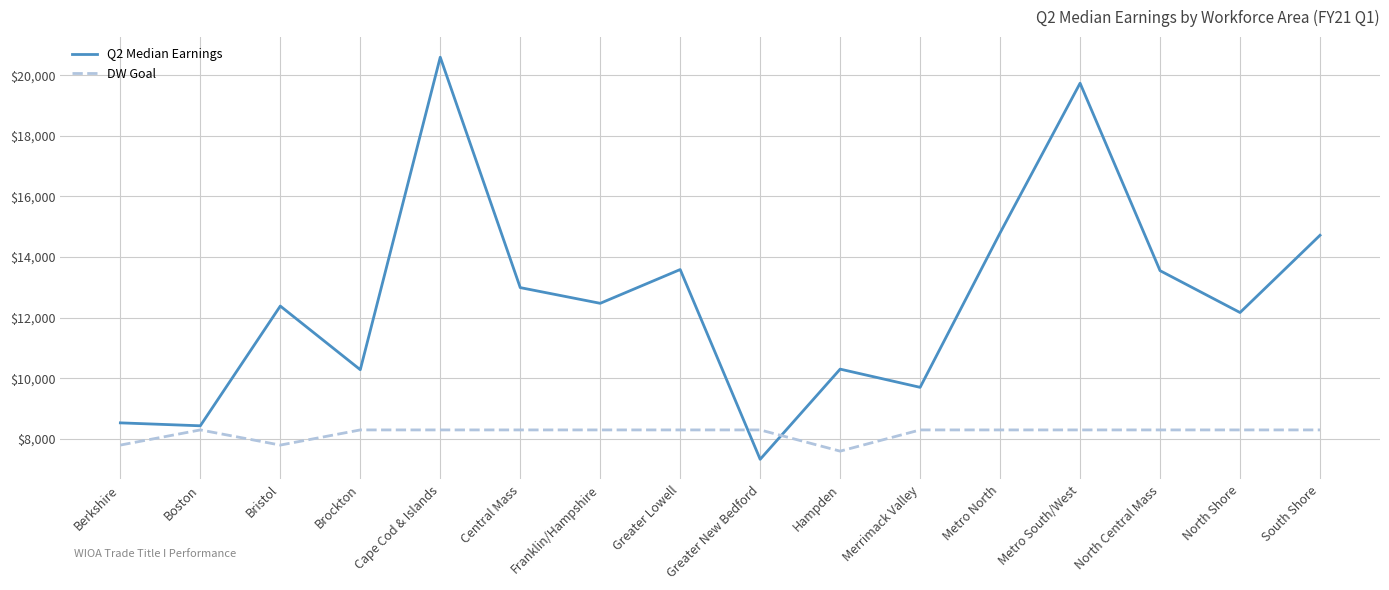

The Q2 Median Earnings series shows 7330.8 at Greater New Bedford. True or false?

True